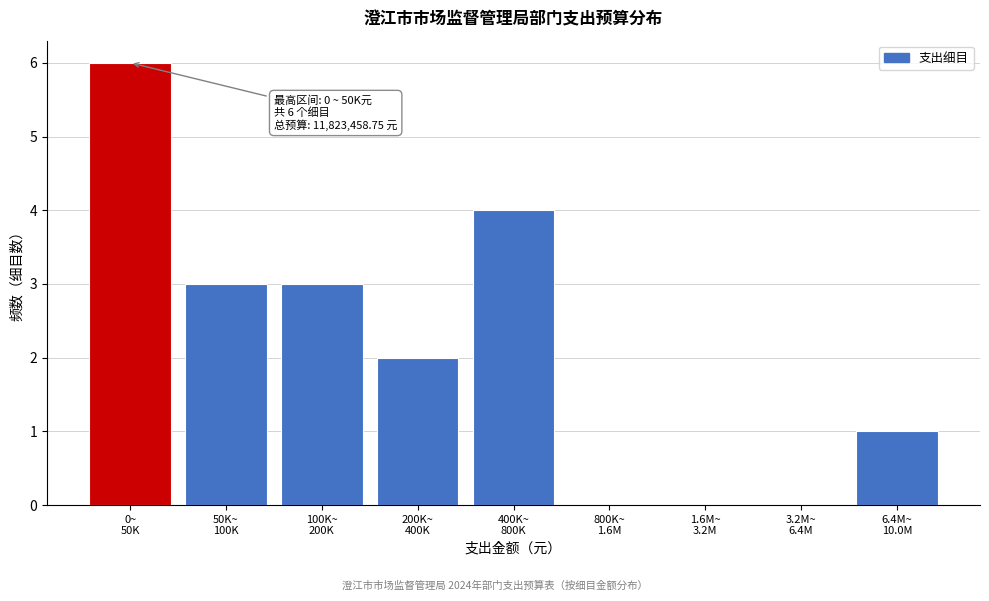

What is the sum of all values?

19